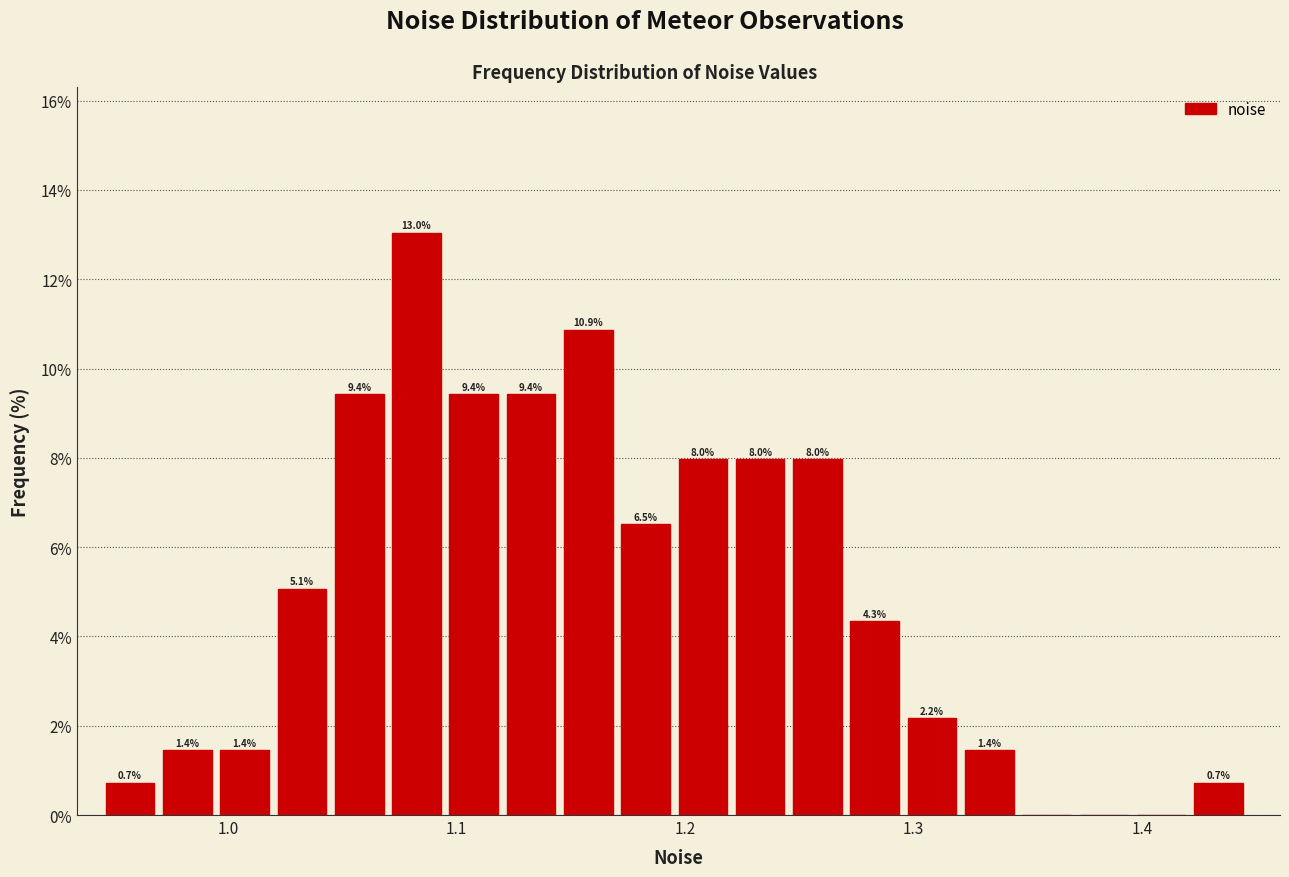

Around what value on the x-axis is the tallest bar? Give the approximate position of its centre, as read against the axis.

1.08